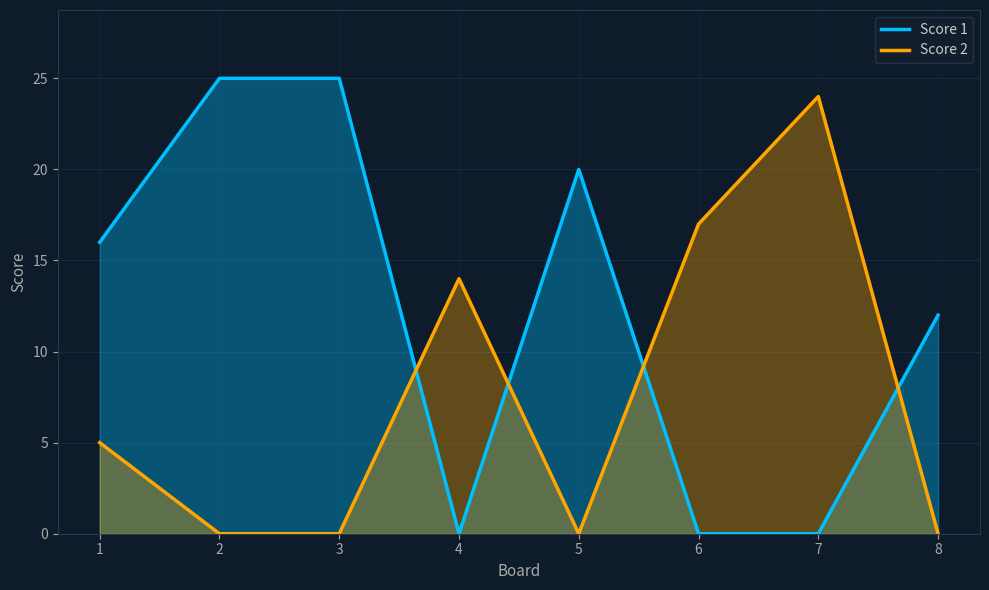

At which category does the chart reach its minimum across all series?

4